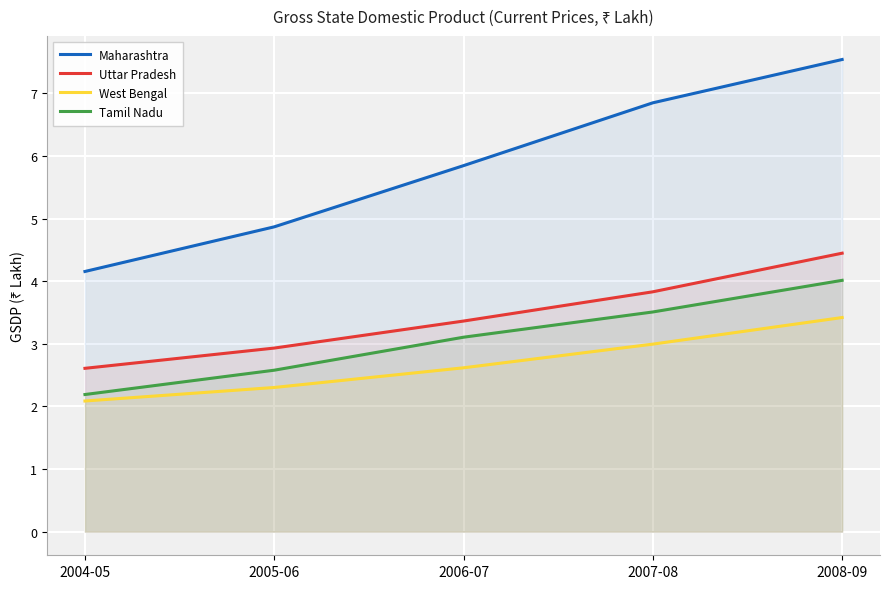

Is the value of Tamil Nadu at 2008-09 greater than the value of Maharashtra at 2004-05?

No